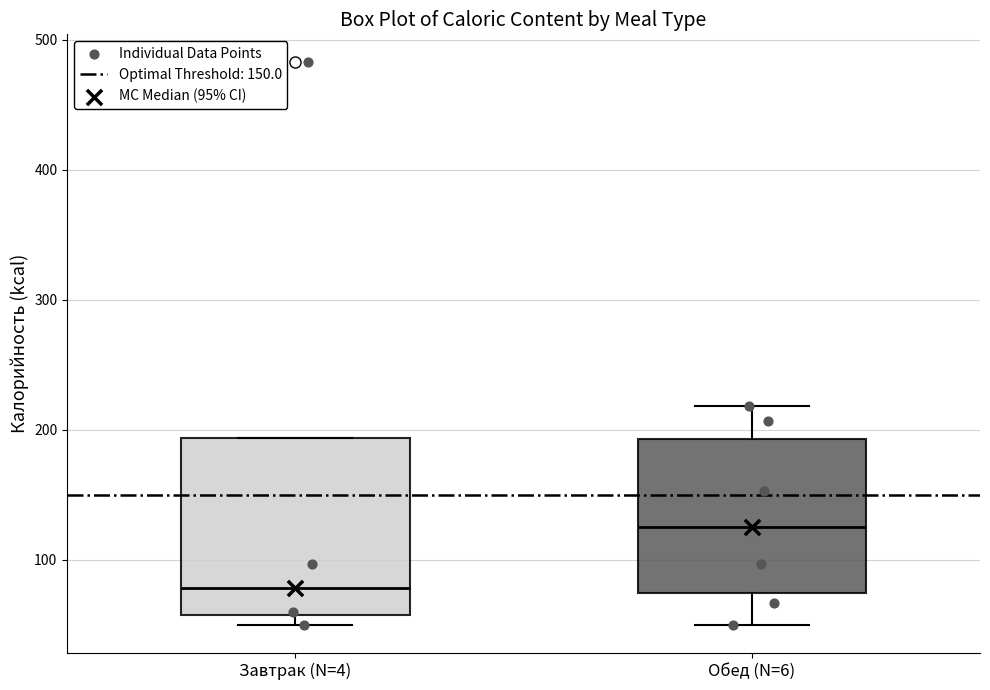

Where is the upper edge of the box for Завтрак (N=4) on the y-axis? The values are not printed on the chart, so give them approximately, as read against the axis.

190